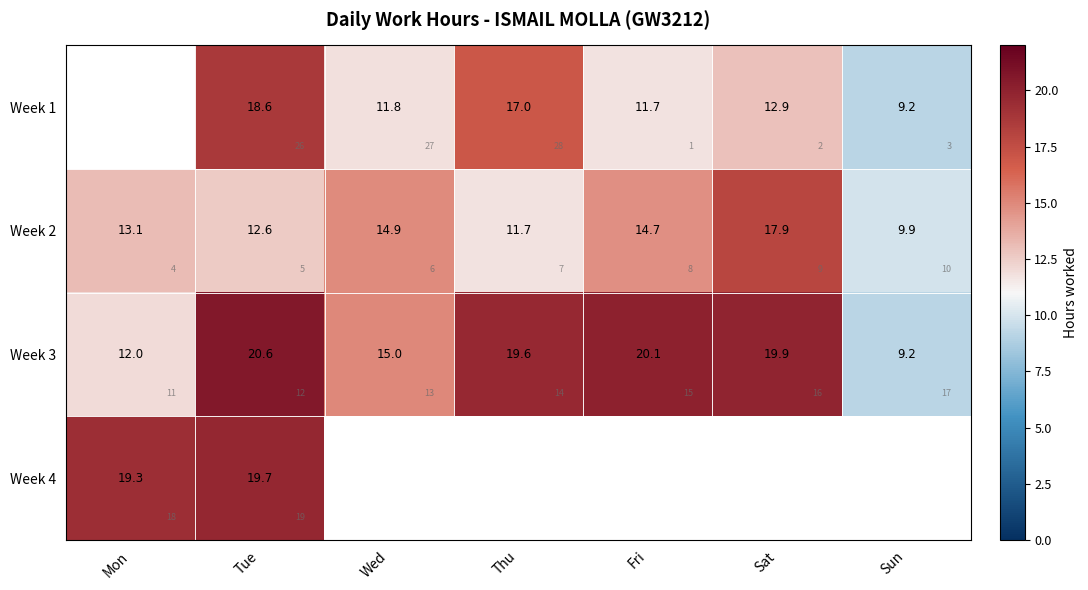

Which series has the largest total across all categories?

Week 3